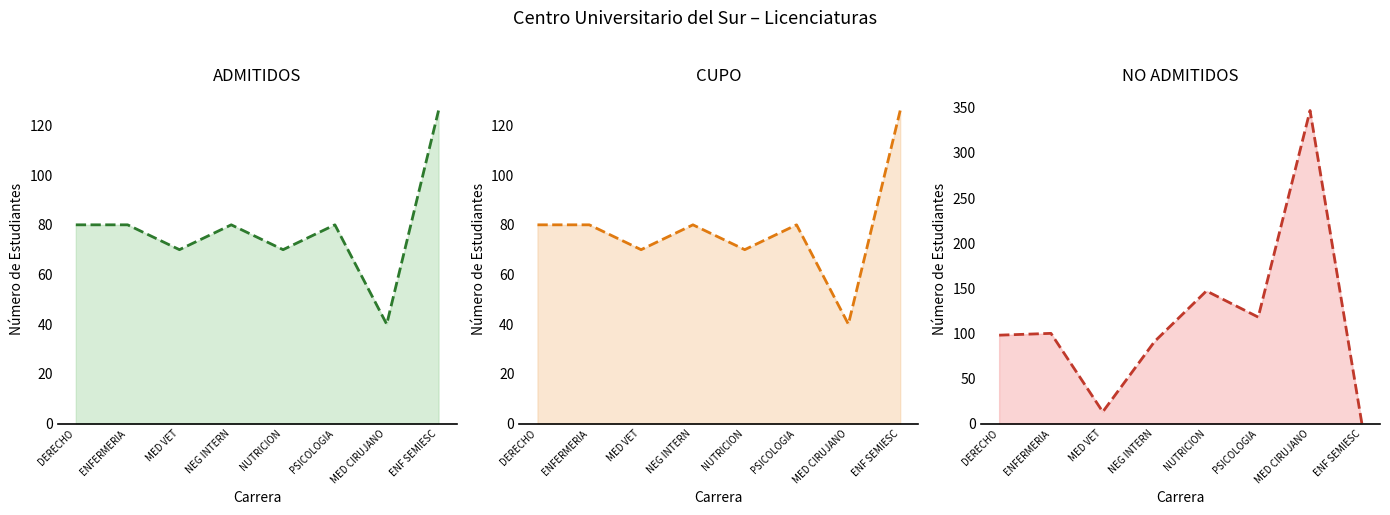

What is the maximum value for NO ADMITIDOS (línea)?

347